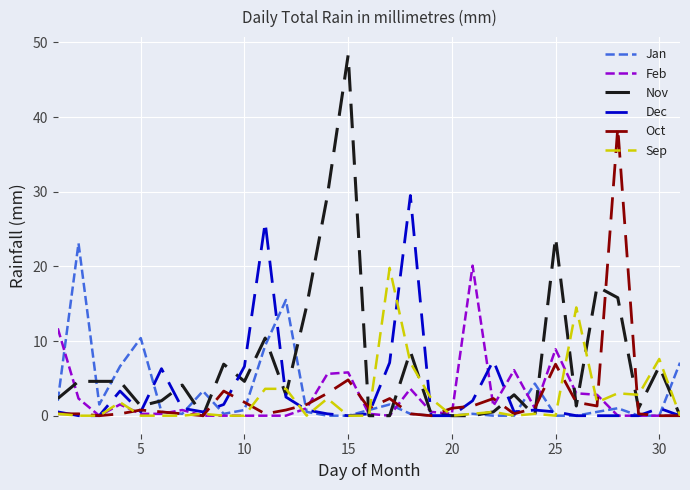

Which series has the widest spread of values?

Nov